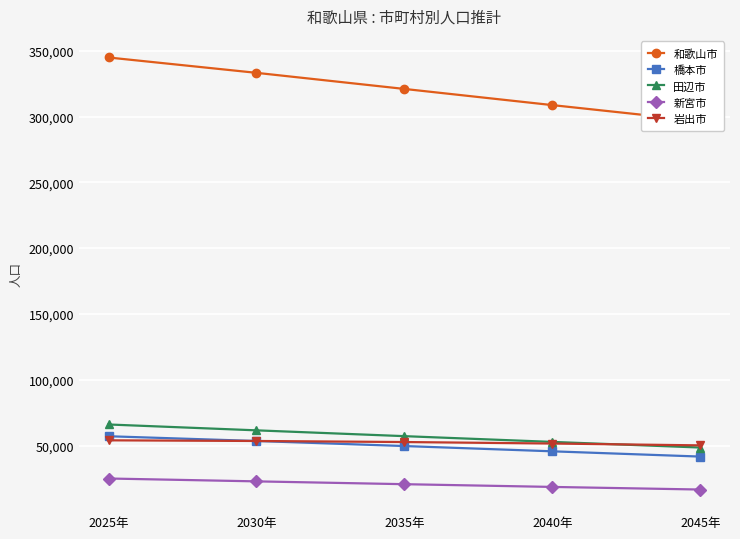

Which series has the widest spread of values?

和歌山市